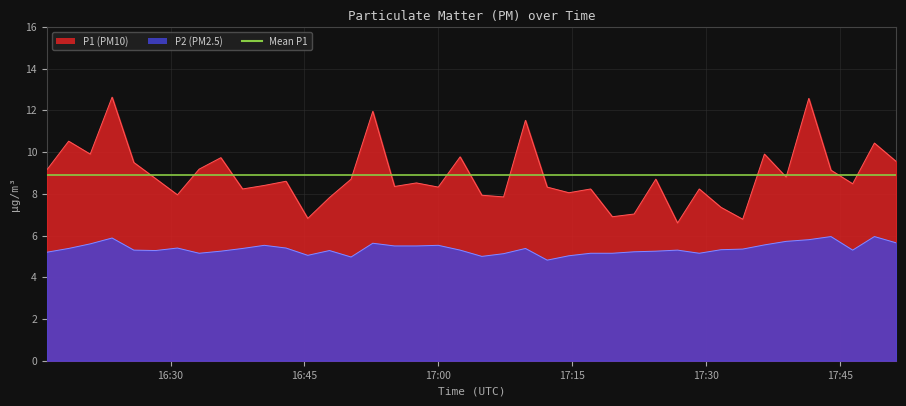

What is the label of the 36th point from the right?

2023-09-07T16:25:53